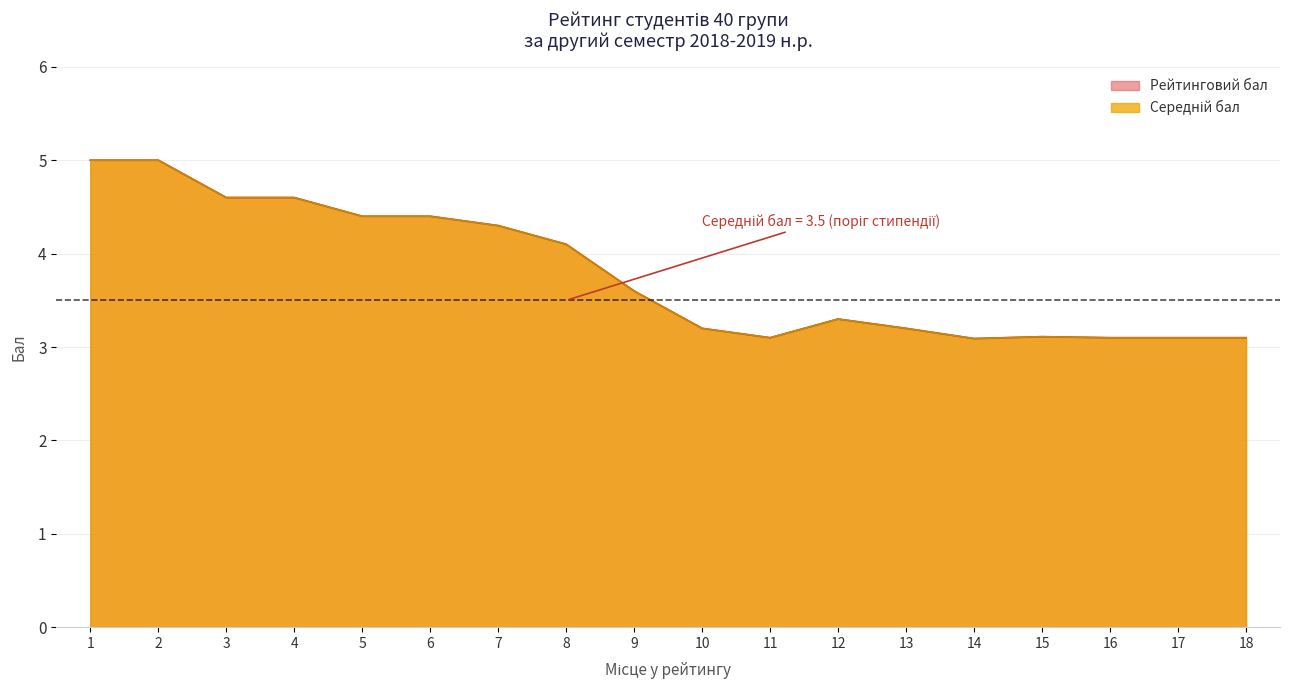

Between 6 and 13, which series saw the biggest shift?

Середній бал